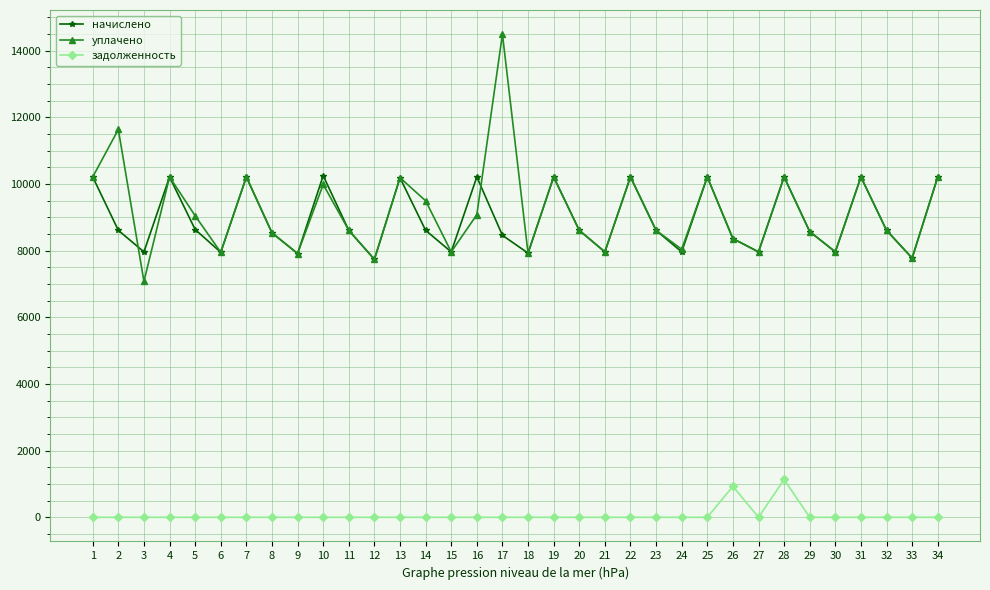

What value does the уплачено series have at 10?

9982.7